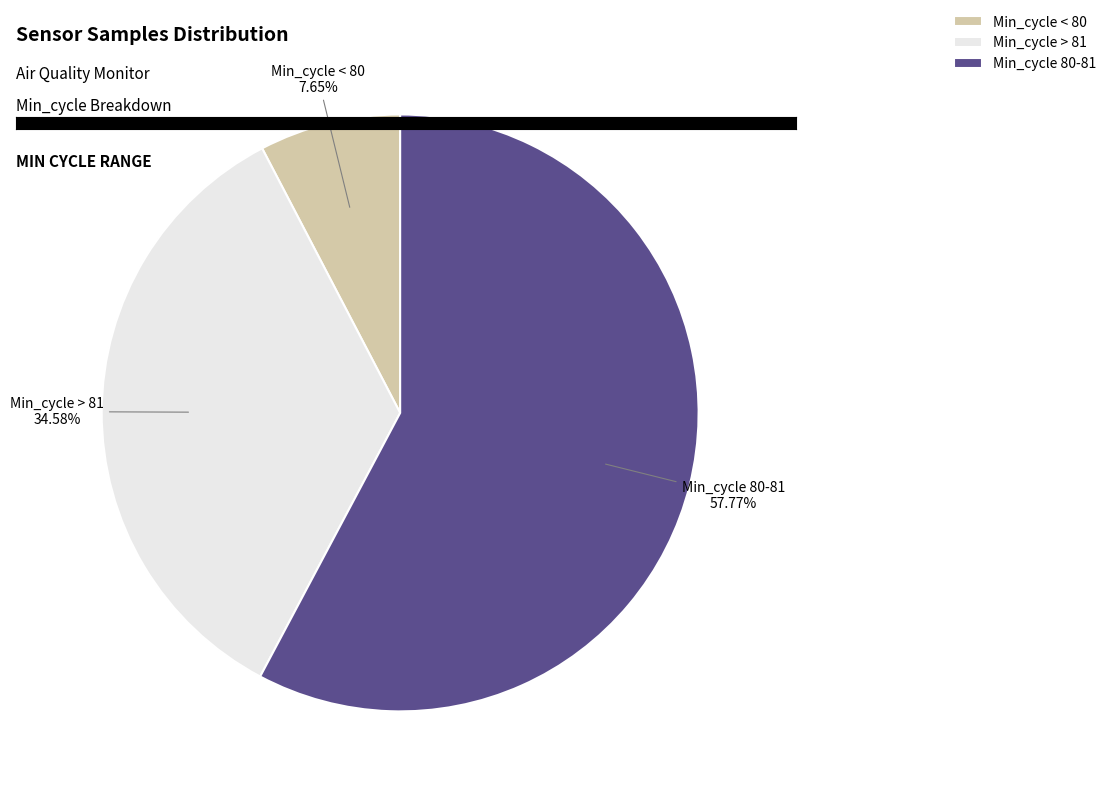

Do Min_cycle > 81 and Min_cycle < 80 together represent more than half of the pie?

No